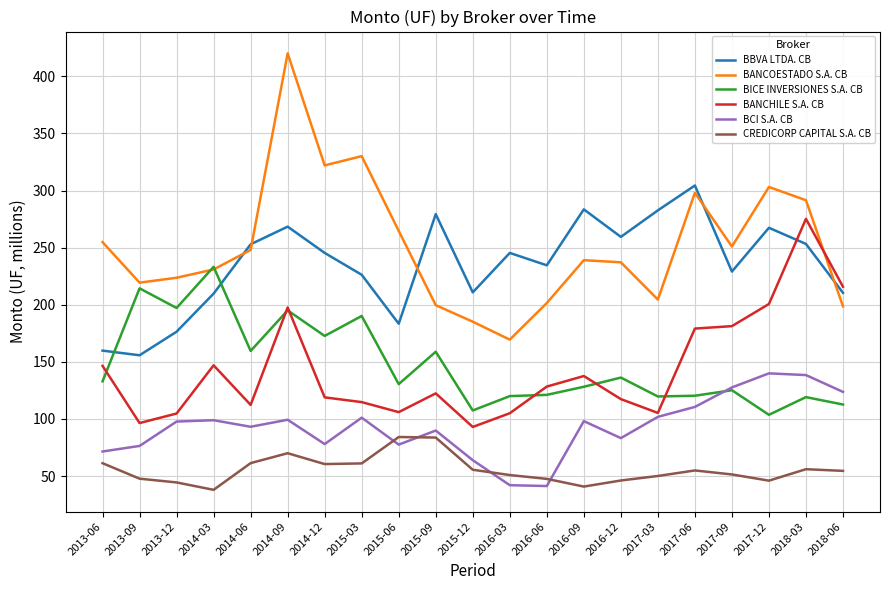

Which series has the largest total across all categories?

BANCOESTADO S.A. CB